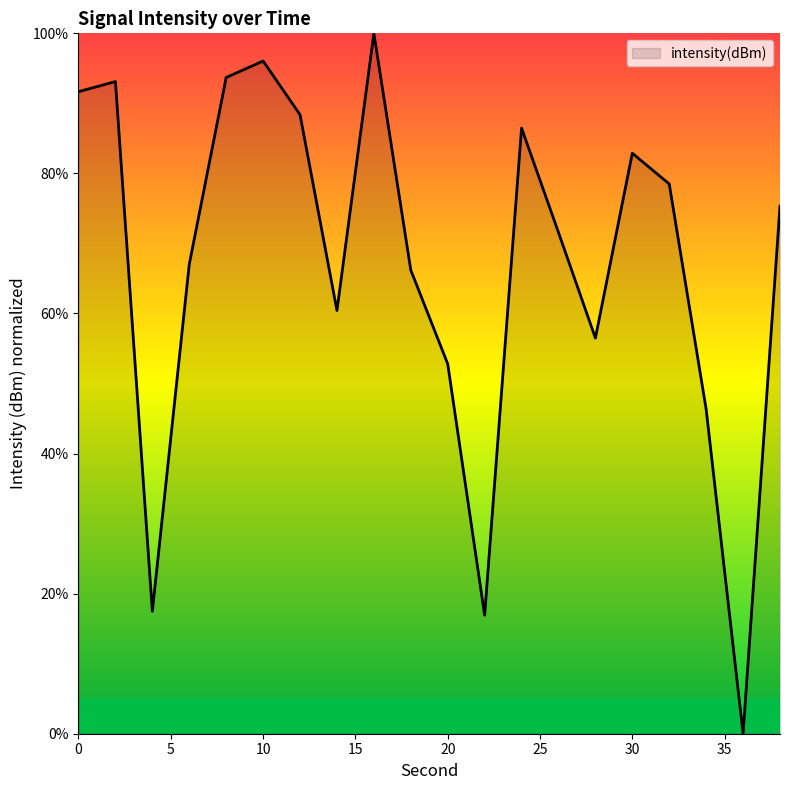

What is the maximum value shown in the chart?

100.0